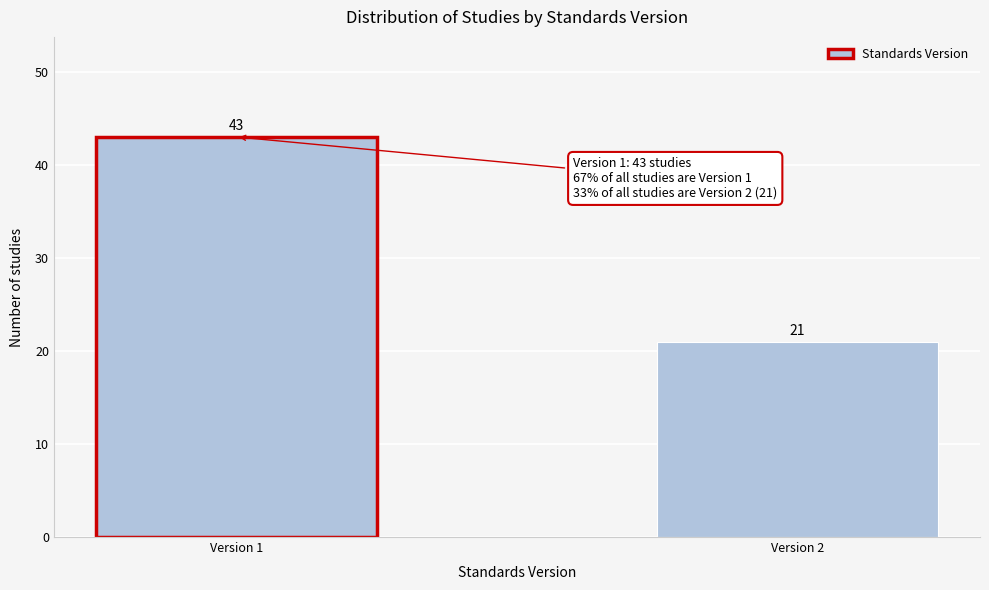

Reading left to right, list all the values displayed in this chart.

Version 1=43	Version 2=21